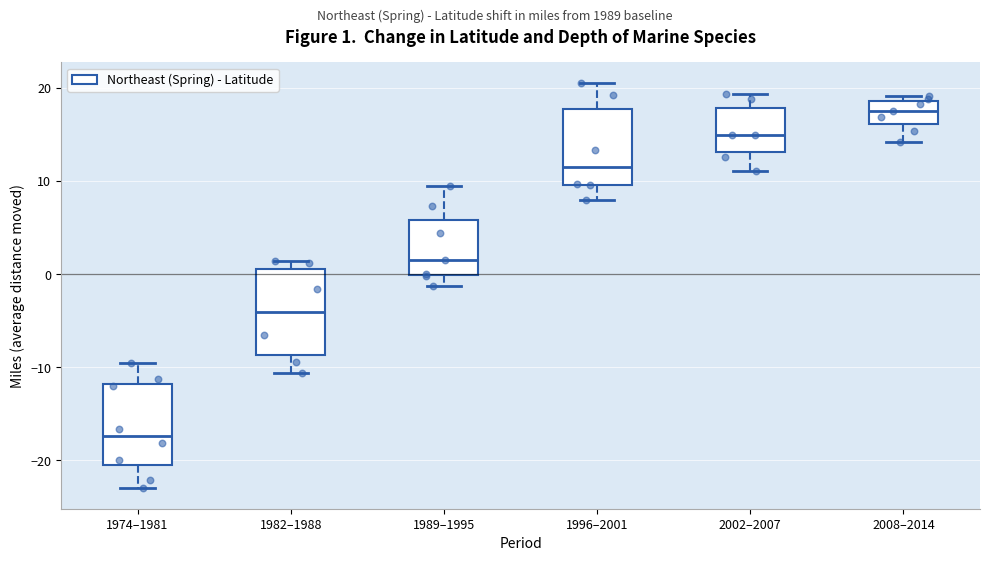

Which box's median line is the lowest?

1974–1981